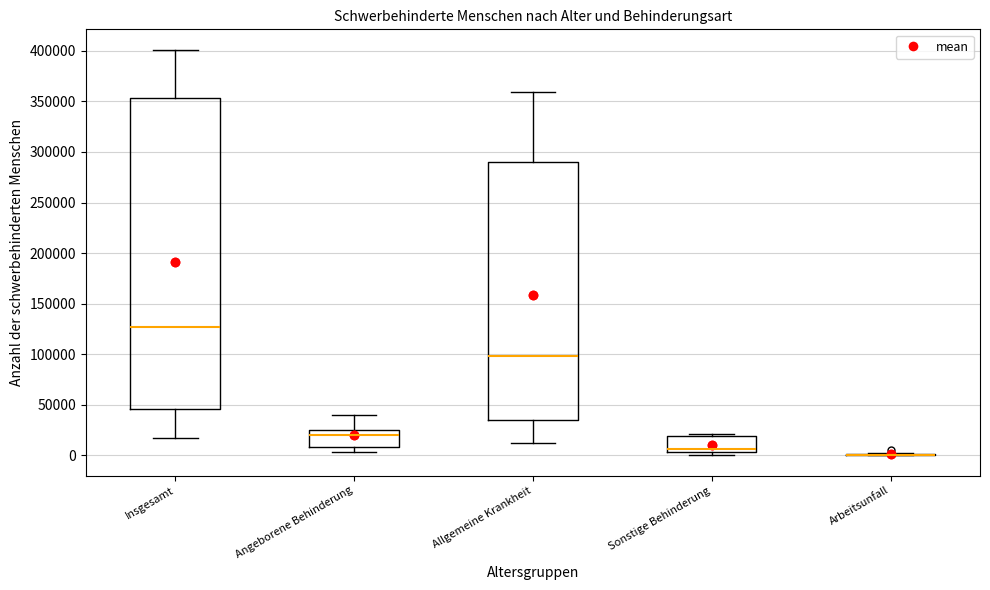

Which box is the tallest, from its lower edge to its upper edge?

Insgesamt